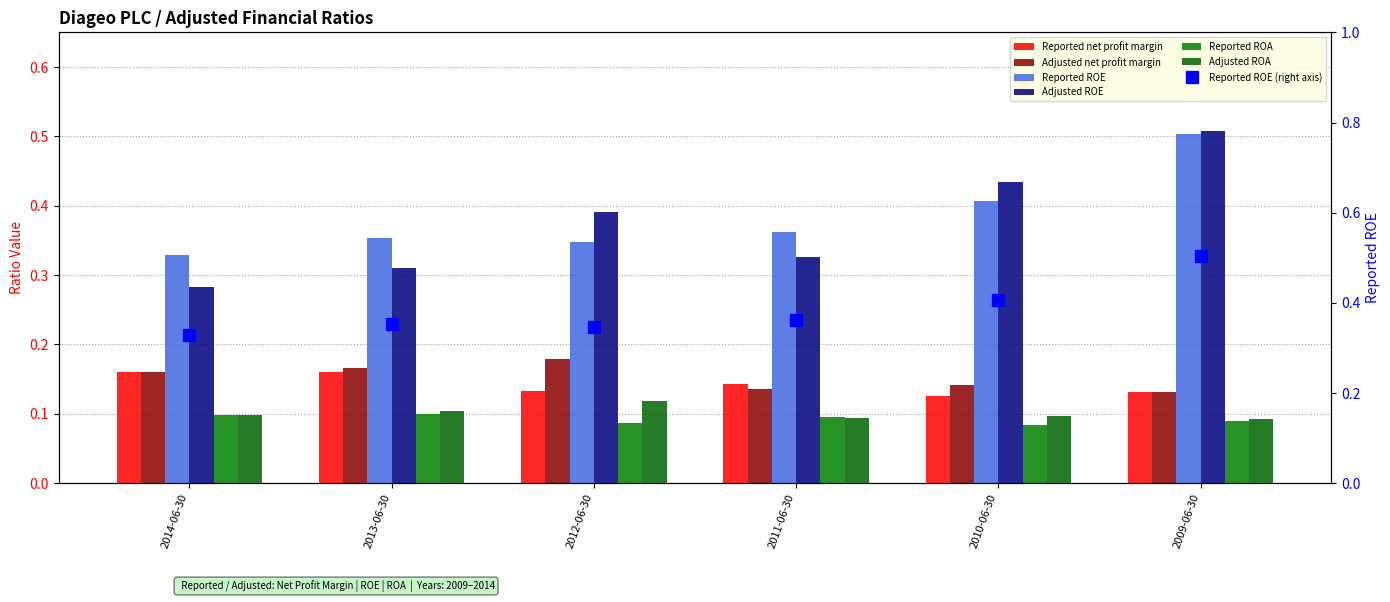

How many bars are there in total?

36